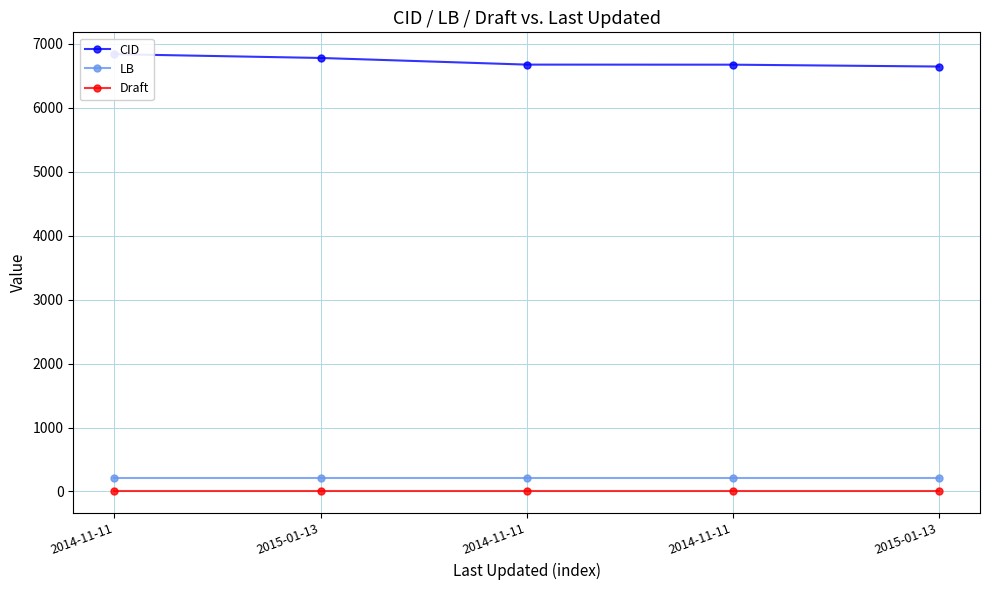

True or false: Draft and LB cross at least once.

False